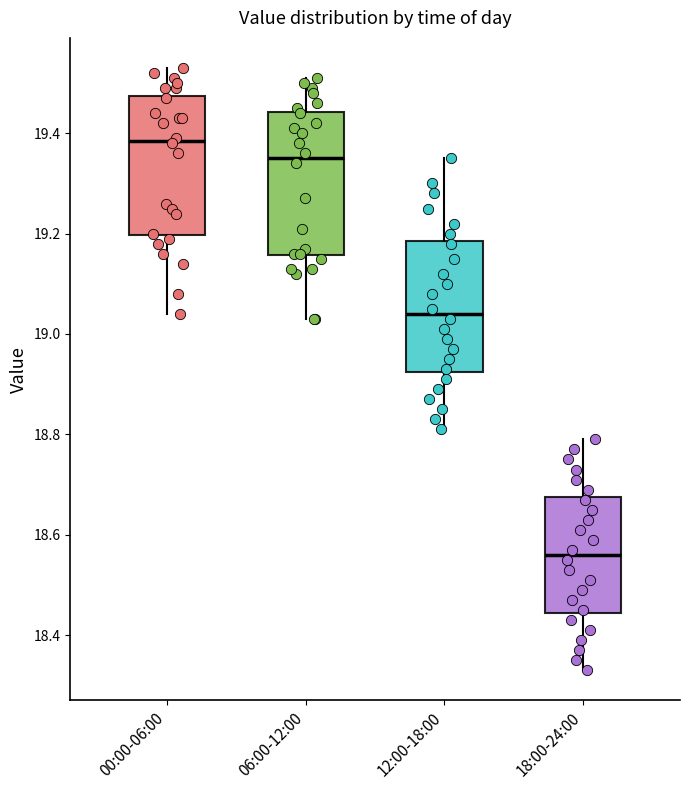

Reading left to right, read every box against the y-axis: the position of its median line, the range the box covers, and the ends of its whiskers. The values are not printed on the chart, so give them approximately, as read against the axis.

00:00-06:00: median 19.38, box 19.20 to 19.48, whiskers 19.04 to 19.54
06:00-12:00: median 19.36, box 19.16 to 19.44, whiskers 19.04 to 19.52
12:00-18:00: median 19.04, box 18.92 to 19.18, whiskers 18.82 to 19.36
18:00-24:00: median 18.56, box 18.44 to 18.68, whiskers 18.34 to 18.80